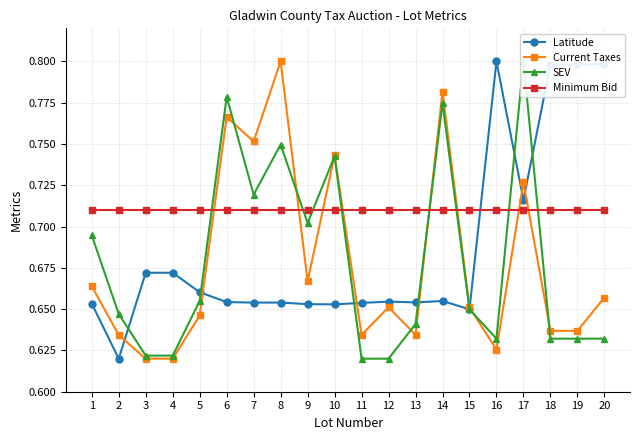

The Latitude series shows 0.2 at 20. True or false?

False